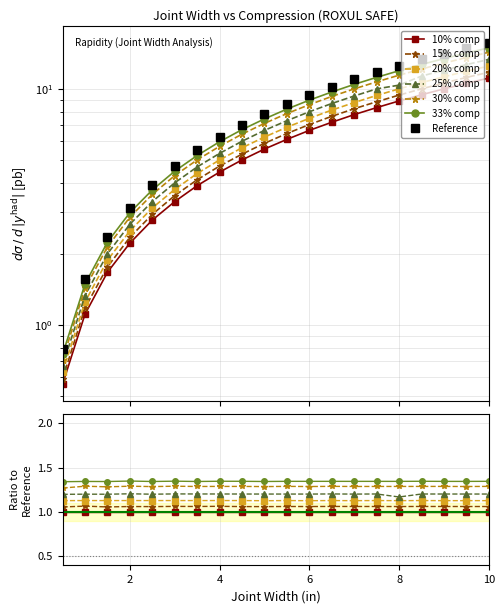

At which label does 25% comp reach its minimum?

0.5